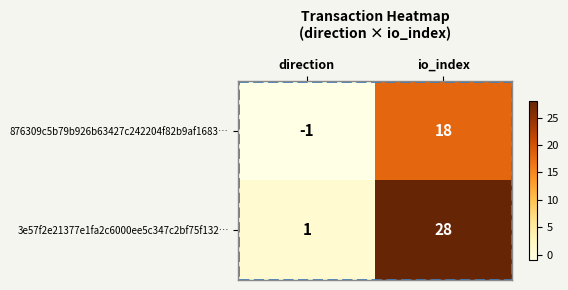

What is the sum of all 3e57f2e21377e1fa2c6000ee5c347c2bf75f132… values?

29